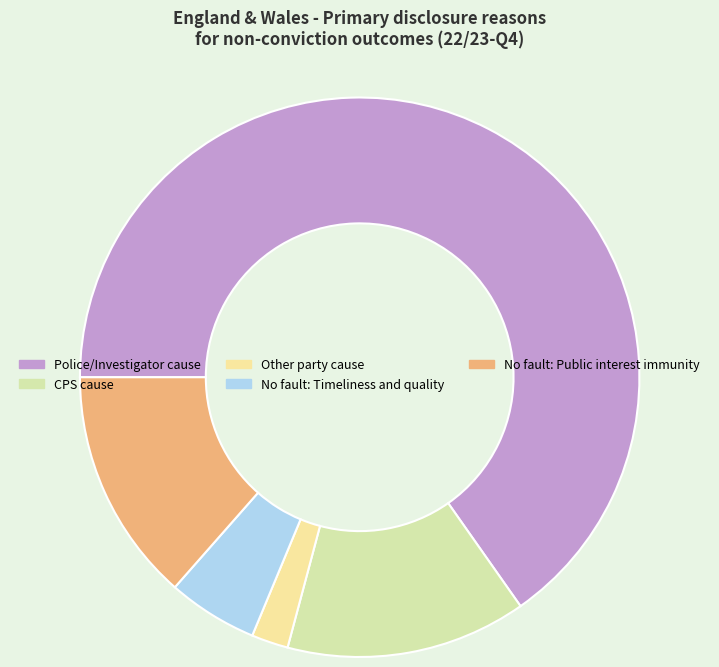

Is there a majority slice in this chart?

Yes